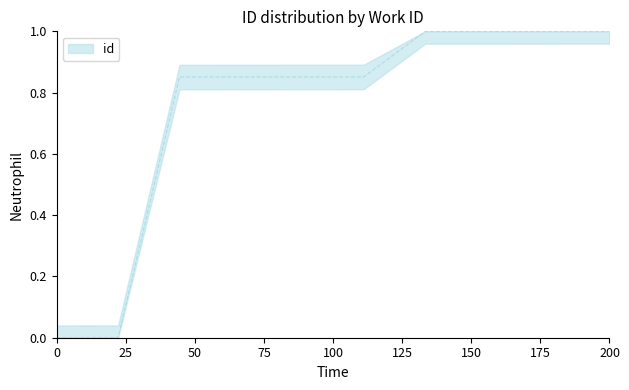

How many lines are shown in the chart?

1